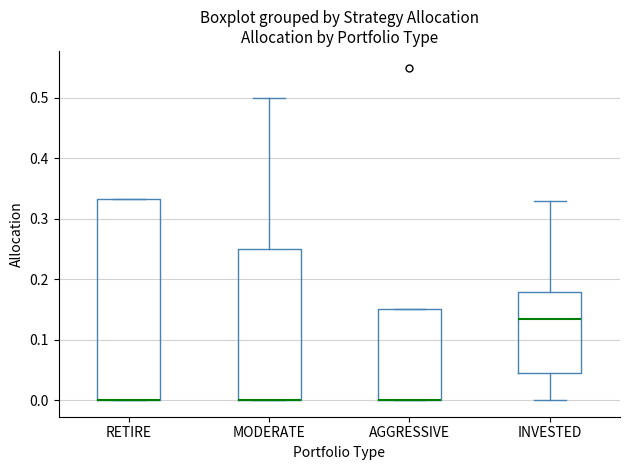

Where is the upper edge of the box for RETIRE on the y-axis? The values are not printed on the chart, so give them approximately, as read against the axis.

0.33